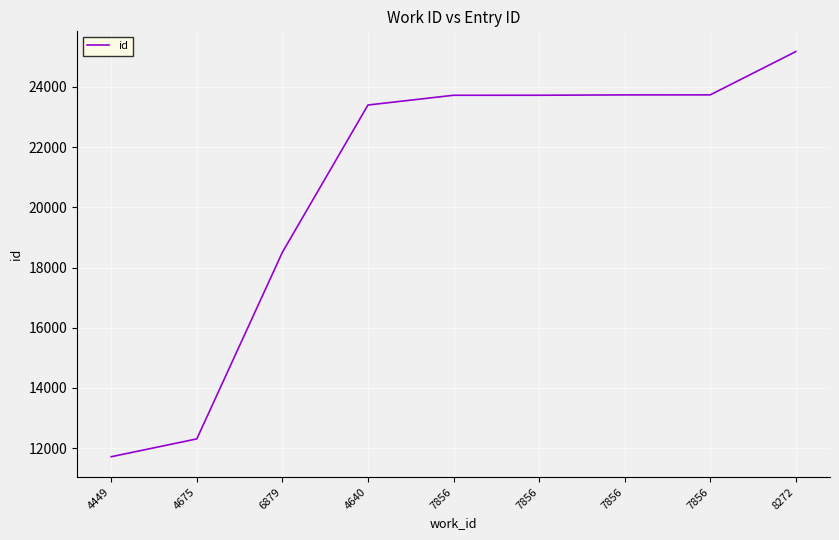

Does the chart have visible grid lines?

Yes